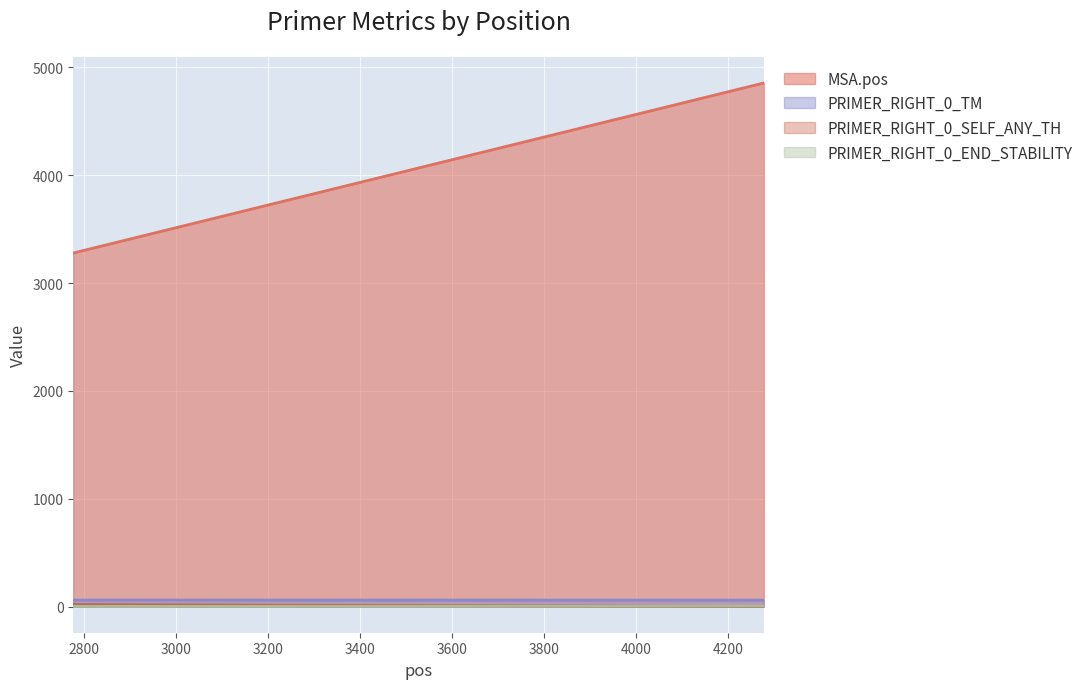

What is the difference between the highest and lowest values at 2777?

3276.6